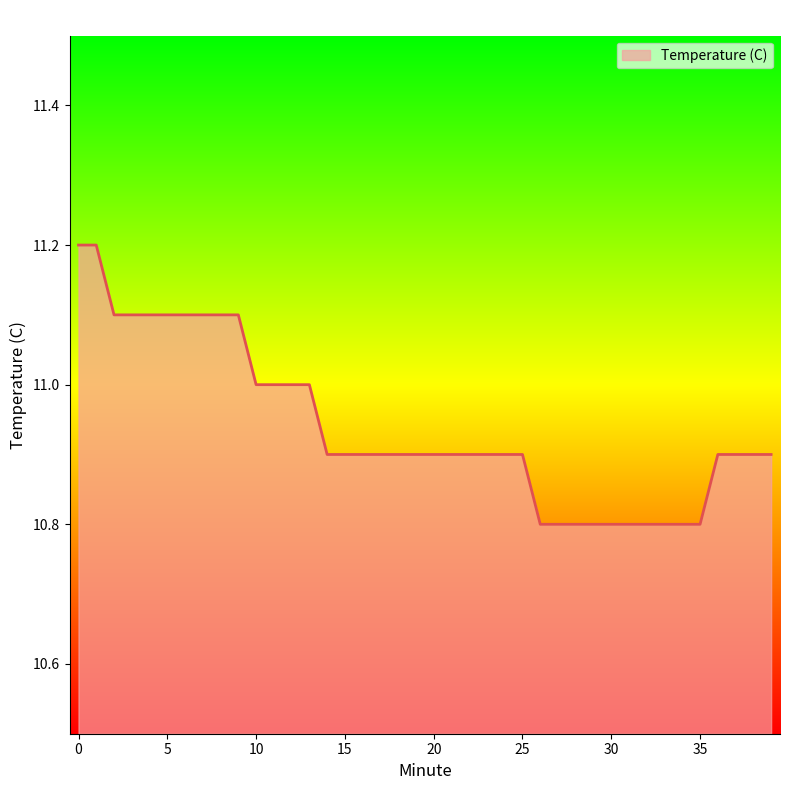

What is the difference between the maximum and minimum values?

0.4